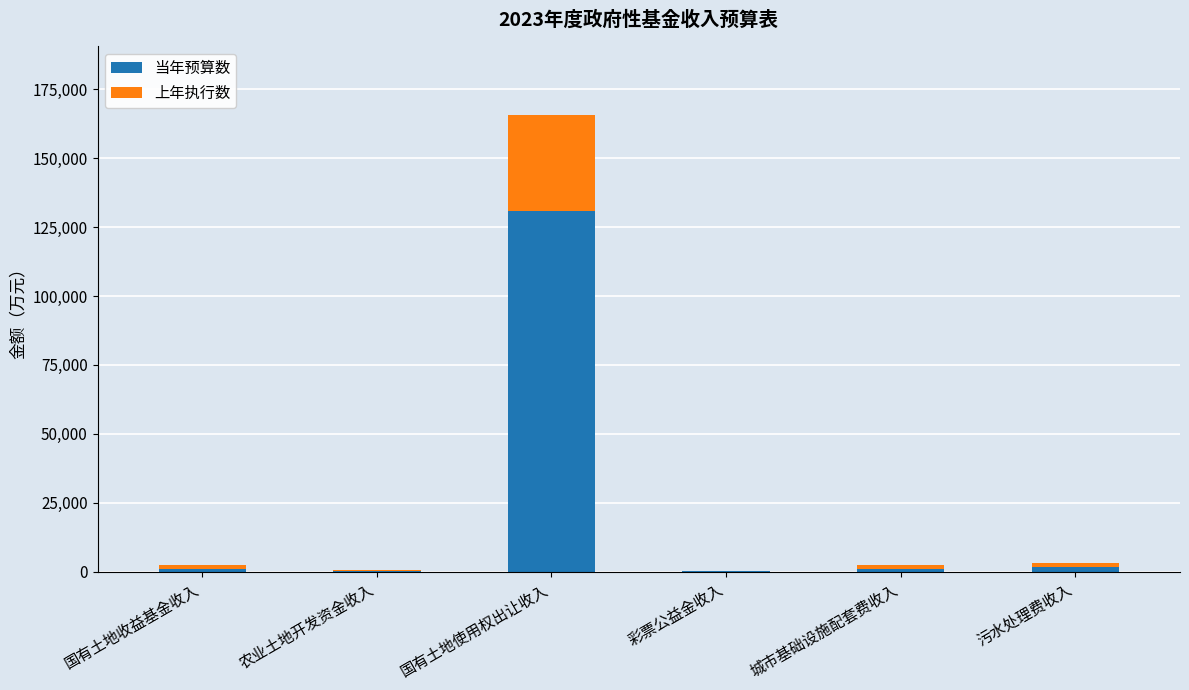

The 当年预算数 series shows 1100 at 城市基础设施配套费收入. True or false?

True